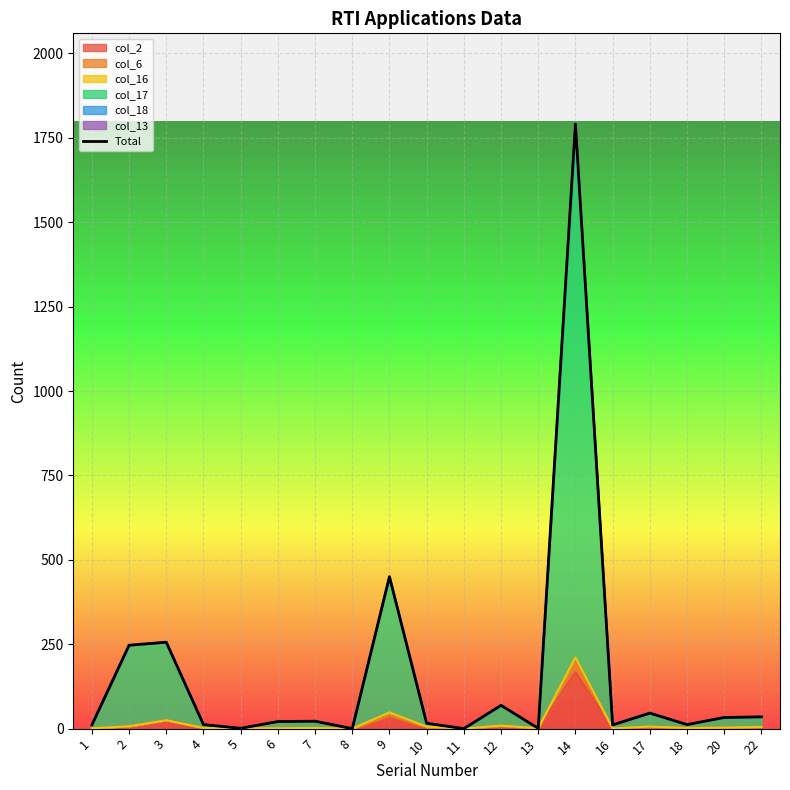

At which category does the chart reach its peak across all series?

14